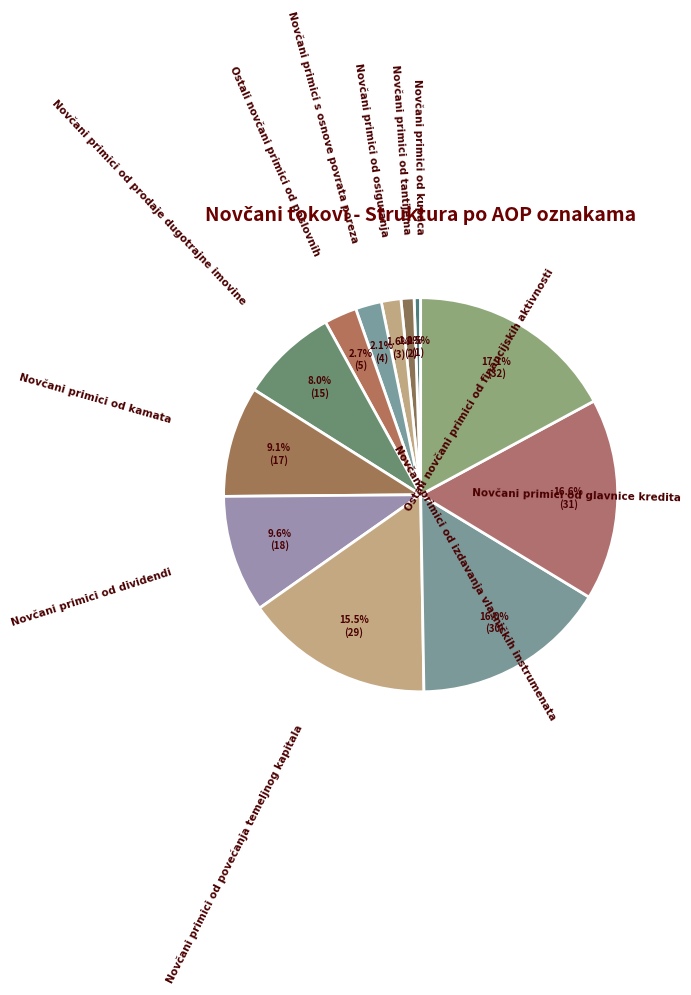

Does any single category account for the majority?

No